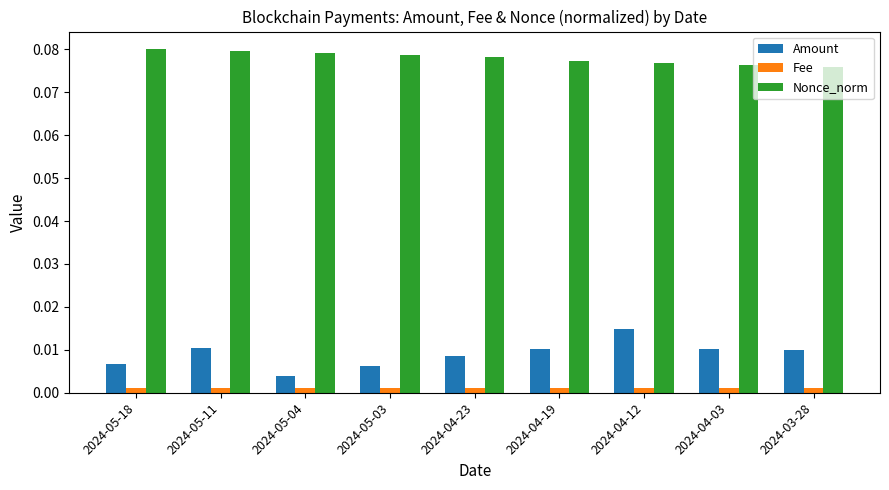

Is the value of Fee at 2024-05-18 greater than the value of Nonce_norm at 2024-05-18?

No